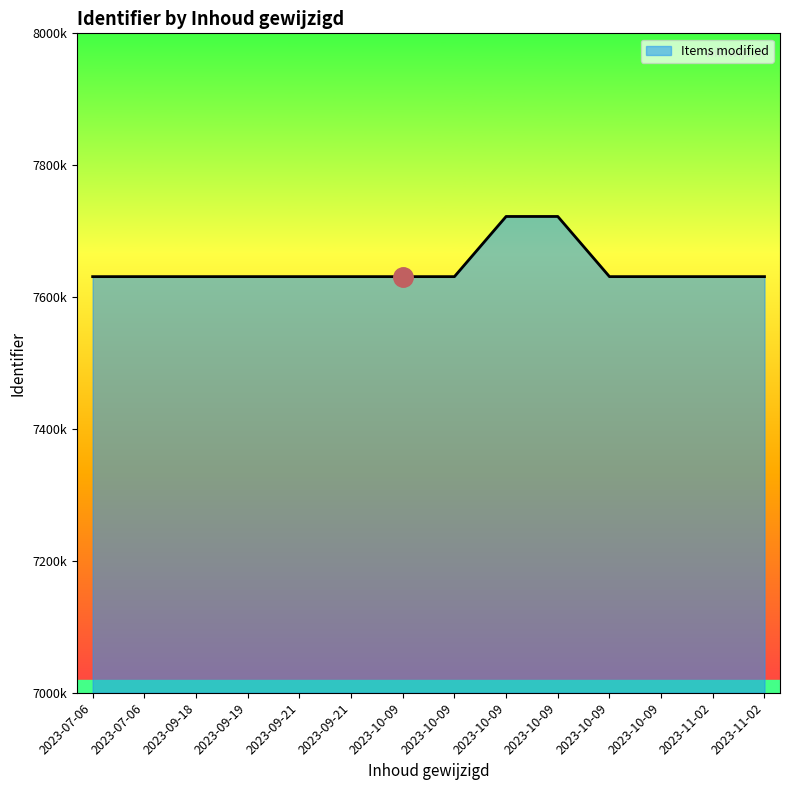

At which category does the data reach its first local peak?

2023-07-06